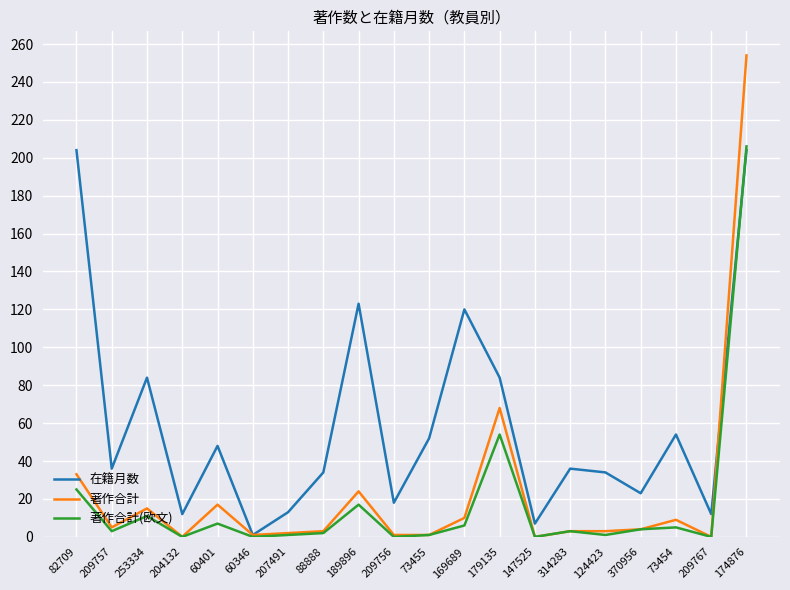

Where is the first local maximum for 著作合計(欧文)?

253334